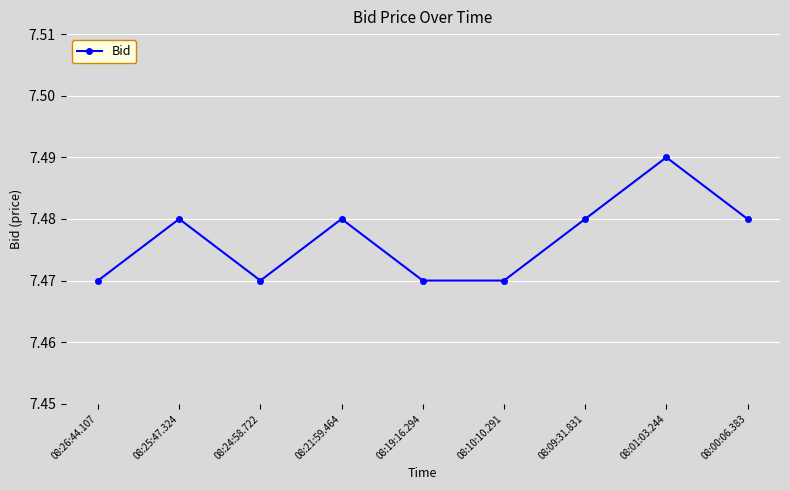

True or false: there are more than 0 points higher than both neighbors.

True